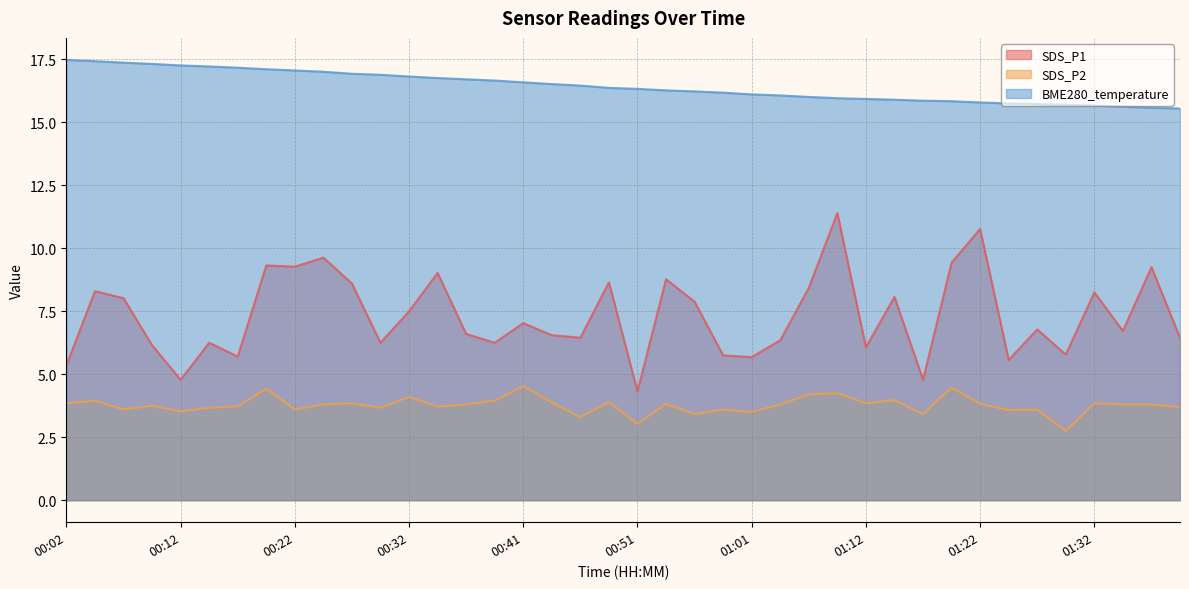

What is the average value of the SDS_P1 series?

7.3